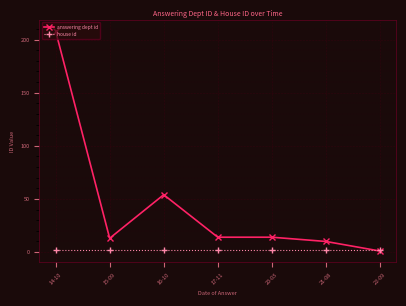

At which category is the sum across all series the highest?

14-10